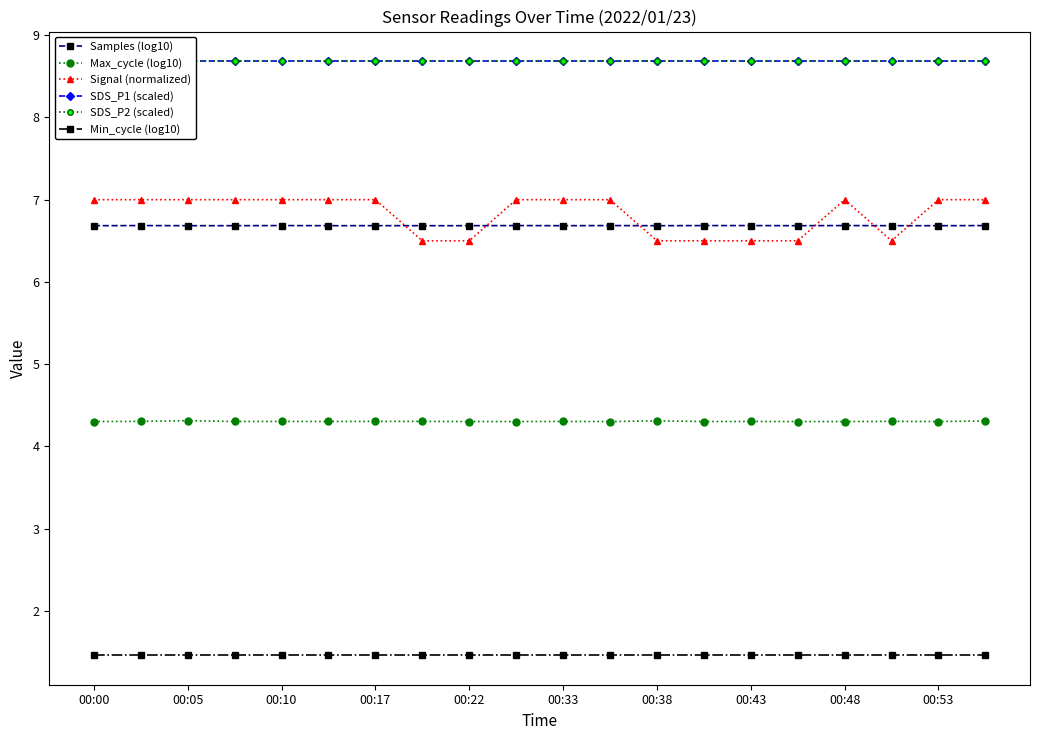

Reading left to right, what are all the values shown in this chart?

Samples (log10): 6.7	6.7	6.7	6.7	6.7	6.7	6.7	6.7	6.7	6.7	6.7	6.7	6.7	6.7	6.7	6.7	6.7	6.7	6.7	6.7
Max_cycle (log10): 4.3	4.3	4.3	4.3	4.3	4.3	4.3	4.3	4.3	4.3	4.3	4.3	4.3	4.3	4.3	4.3	4.3	4.3	4.3	4.3
Signal (normalized): 7.0	7.0	7.0	7.0	7.0	7.0	7.0	6.5	6.5	7.0	7.0	7.0	6.5	6.5	6.5	6.5	7.0	6.5	7.0	7.0
SDS_P1 (scaled): 8.7	8.7	8.7	8.7	8.7	8.7	8.7	8.7	8.7	8.7	8.7	8.7	8.7	8.7	8.7	8.7	8.7	8.7	8.7	8.7
SDS_P2 (scaled): 8.7	8.7	8.7	8.7	8.7	8.7	8.7	8.7	8.7	8.7	8.7	8.7	8.7	8.7	8.7	8.7	8.7	8.7	8.7	8.7
Min_cycle (log10): 1.5	1.5	1.5	1.5	1.5	1.5	1.5	1.5	1.5	1.5	1.5	1.5	1.5	1.5	1.5	1.5	1.5	1.5	1.5	1.5